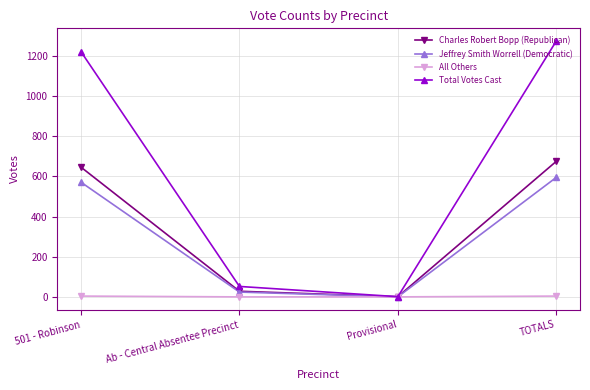

What are all the series names shown in the legend?

Charles Robert Bopp (Republican), Jeffrey Smith Worrell (Democratic), All Others, Total Votes Cast